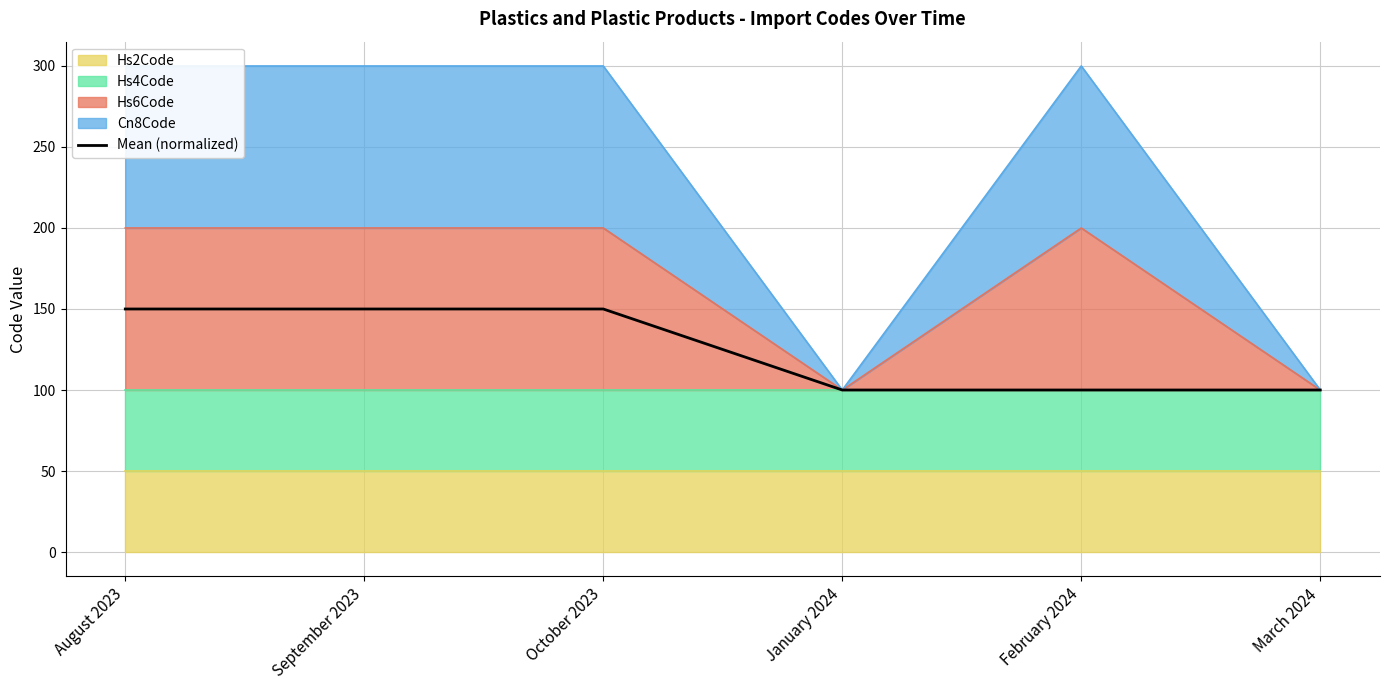

What is the change in value from September 2023 to January 2024?

-50